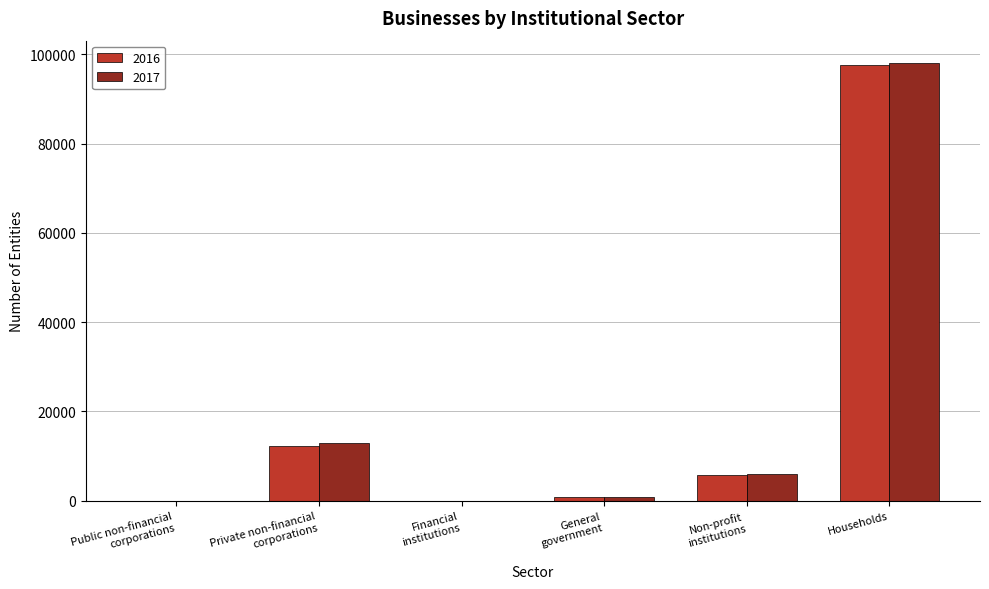

The 2017 series shows 12859 at Private non-financial
corporations. True or false?

True